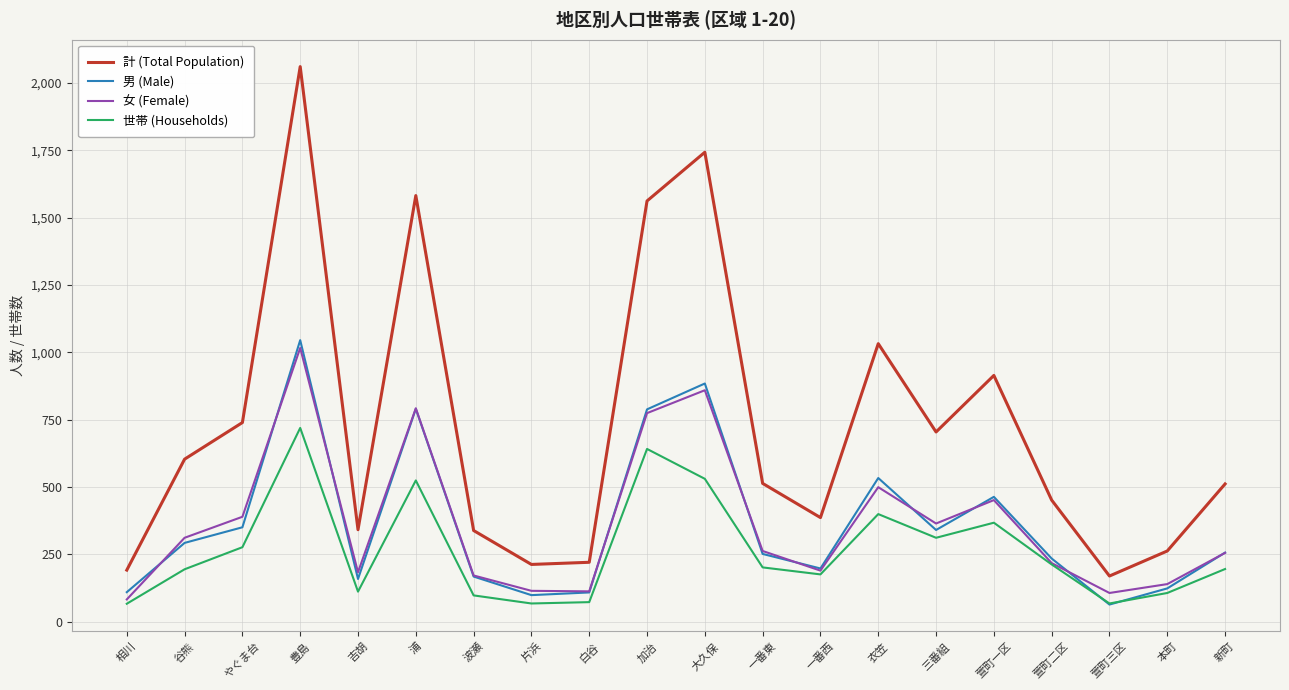

How many categories are shown in the chart?

20